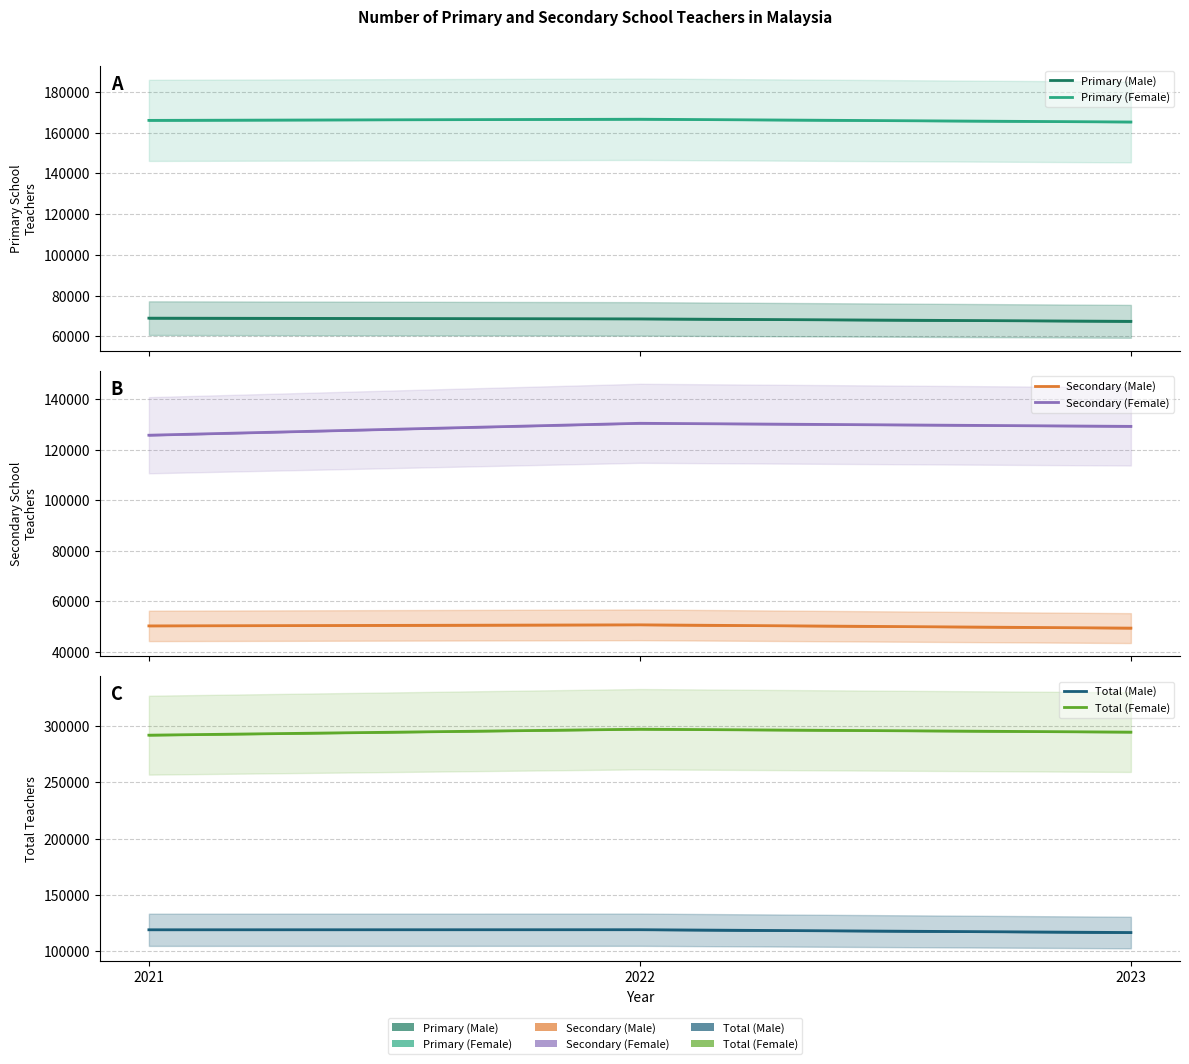

Is the value of Primary (Male) at 2021 greater than the value of Primary (Female) at 2023?

No